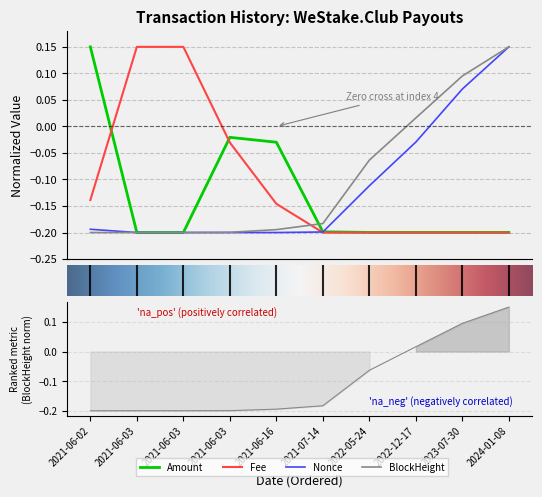

Which series has the widest spread of values?

Amount